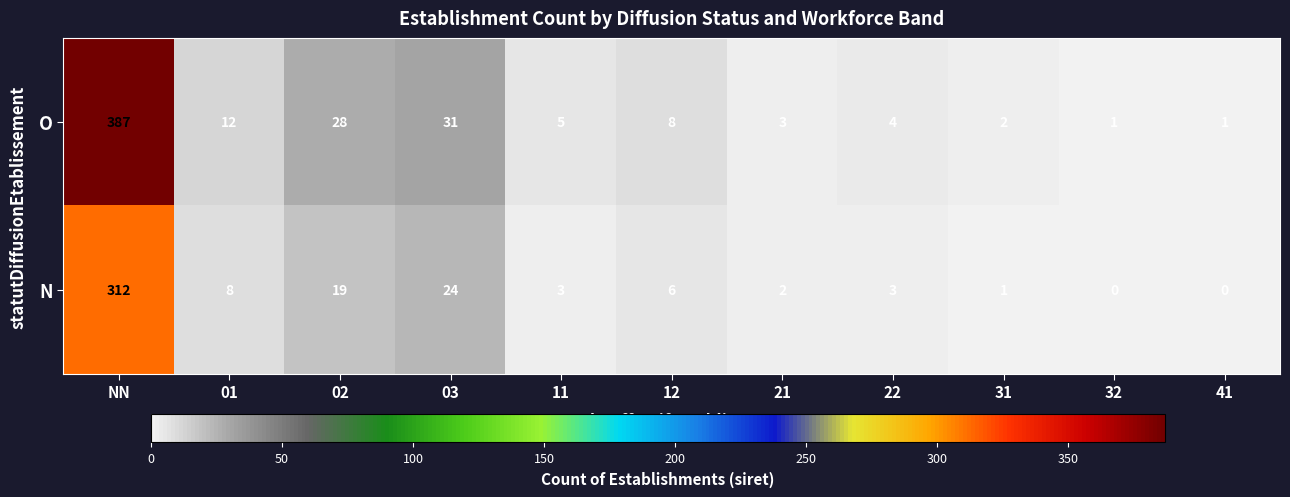

True or false: O has a value of 0 at 41.

False